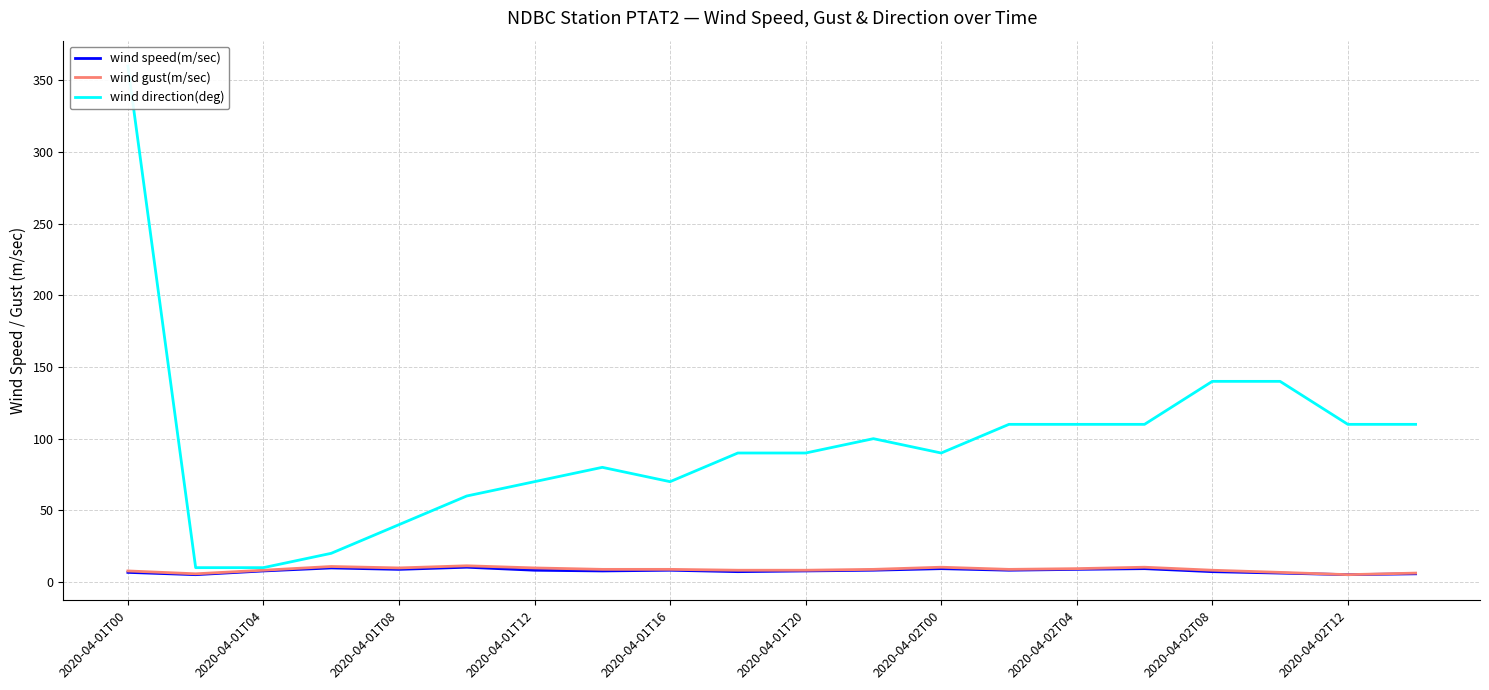

What is the lowest value of the wind direction(deg) series?

10.0